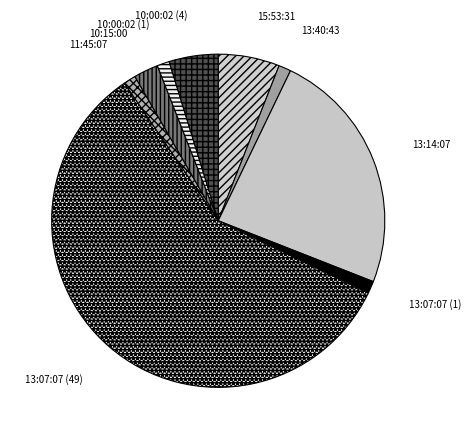

How many segments does this pie chart have?

9